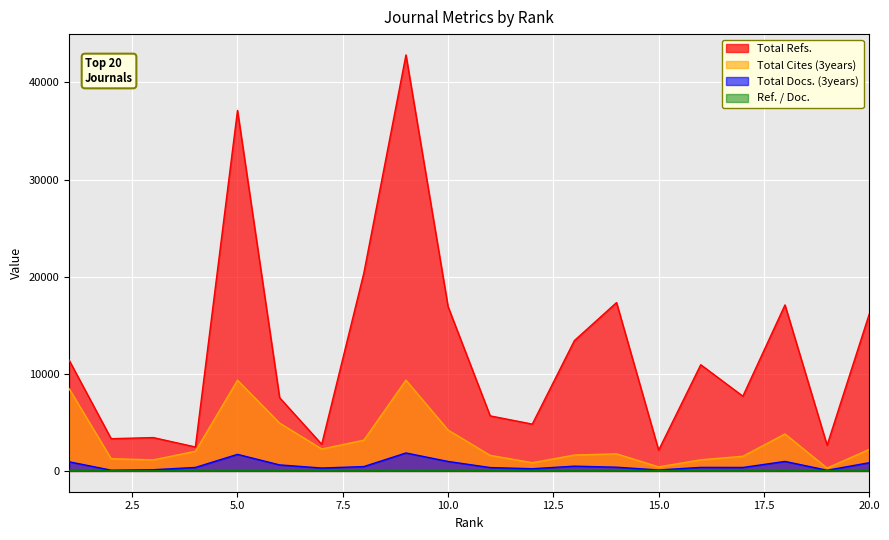

The Total Refs. series shows 64121 at 5.0. True or false?

False